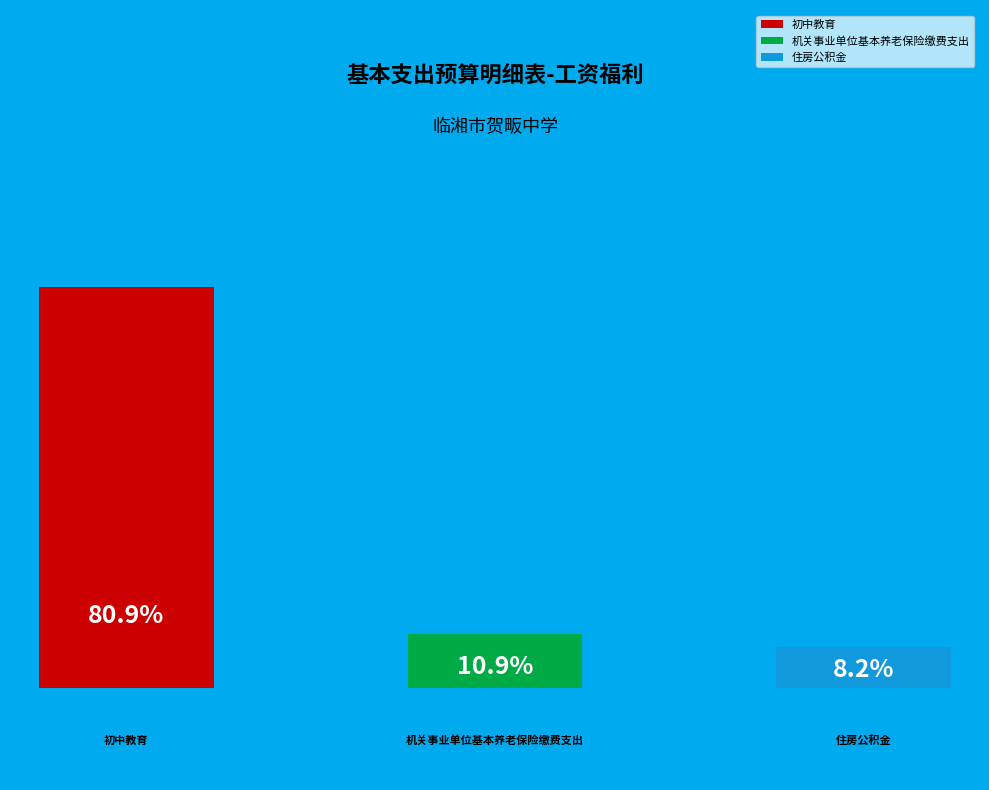

What percentage is the 初中教育 slice, to the nearest percent?

81%